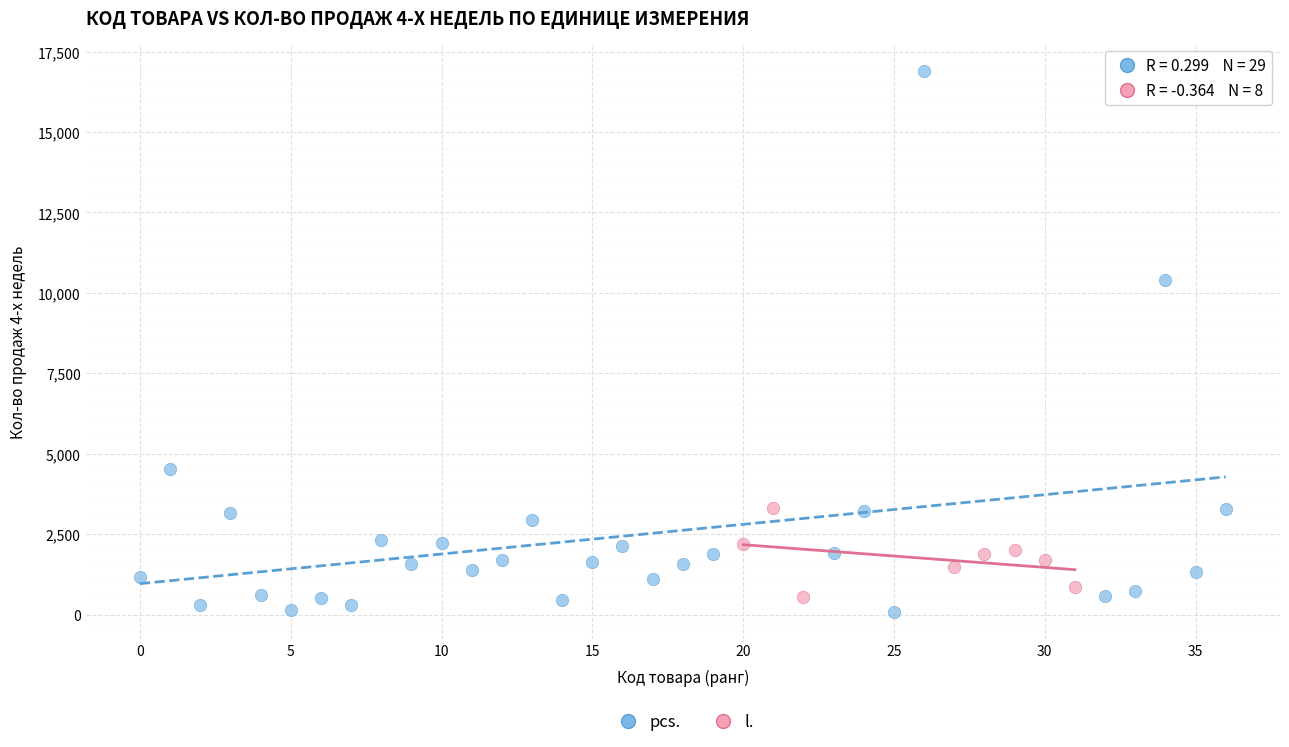

Which series reaches the maximum Y coordinate?

pcs.